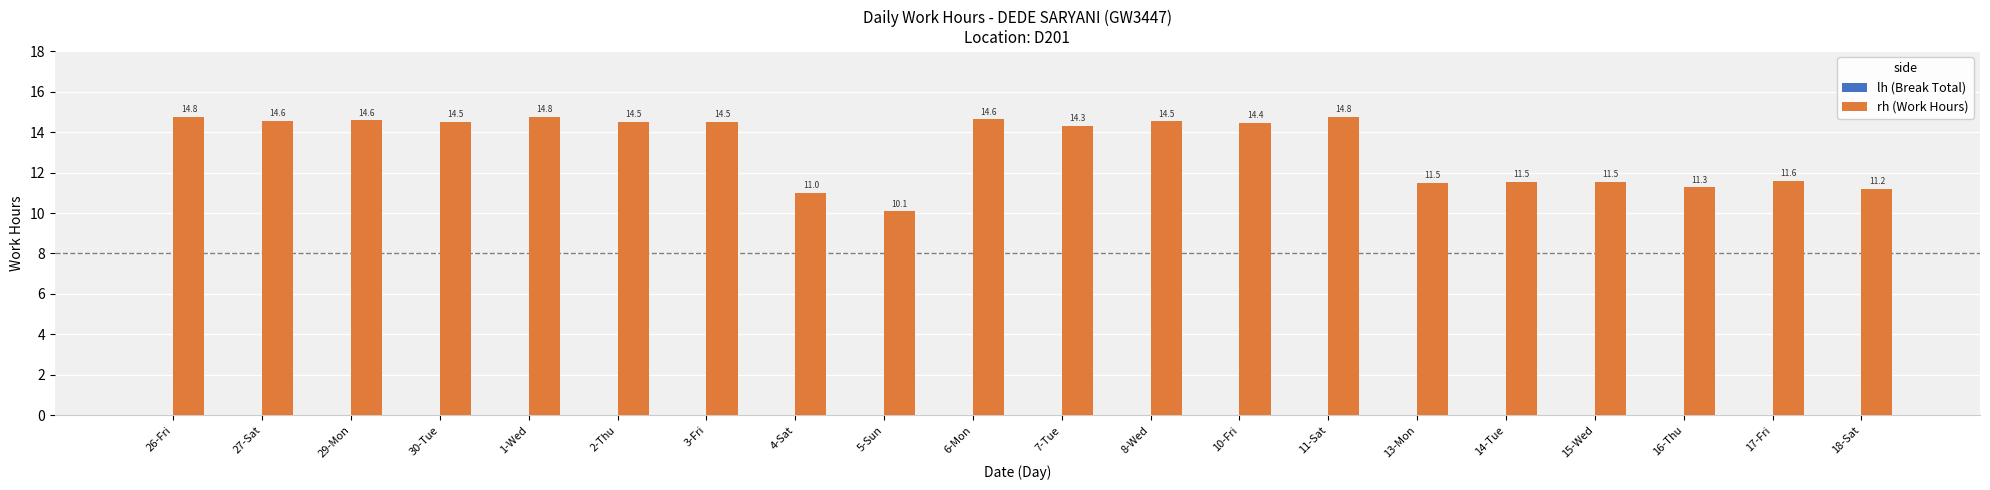

What is the label of the 7th bar from the right?

11-Sat